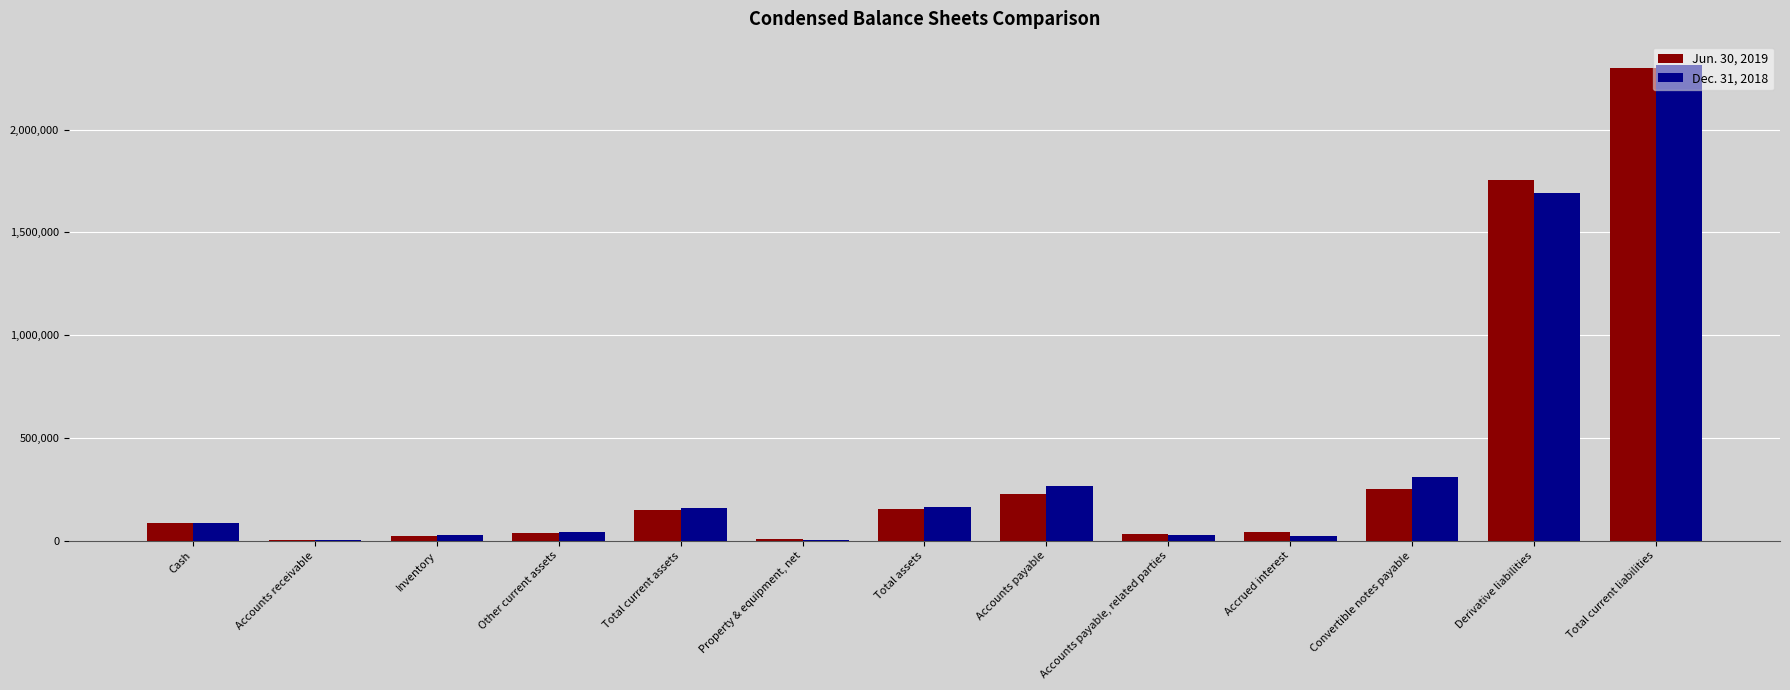

The value of Dec. 31, 2018 at Derivative liabilities is 1006420. True or false?

False